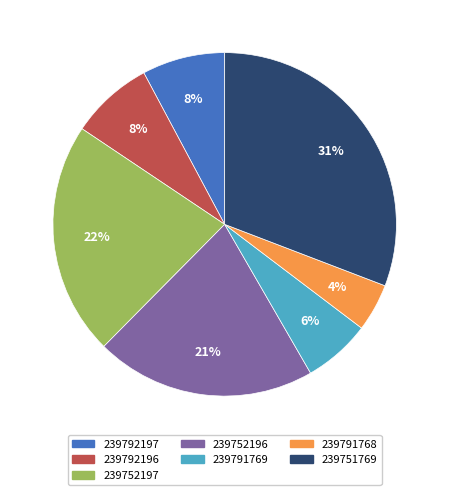

True or false: 239792197 accounts for 8% of the total.

True